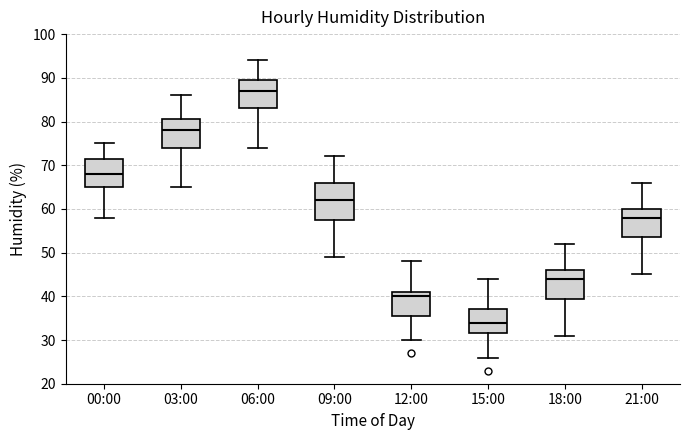

Reading left to right, transcribe this box plot: for each box, give where its median line is, the range the box spans, and where its two whiskers end, as read against the y-axis. The values are not printed on the chart, so give them approximately, as read against the axis.

00:00: median 68, box 65 to 72, whiskers 58 to 75
03:00: median 78, box 74 to 81, whiskers 65 to 86
06:00: median 87, box 83 to 90, whiskers 74 to 94
09:00: median 62, box 58 to 66, whiskers 49 to 72
12:00: median 40, box 36 to 41, whiskers 30 to 48
15:00: median 34, box 32 to 37, whiskers 26 to 44
18:00: median 44, box 40 to 46, whiskers 31 to 52
21:00: median 58, box 54 to 60, whiskers 45 to 66